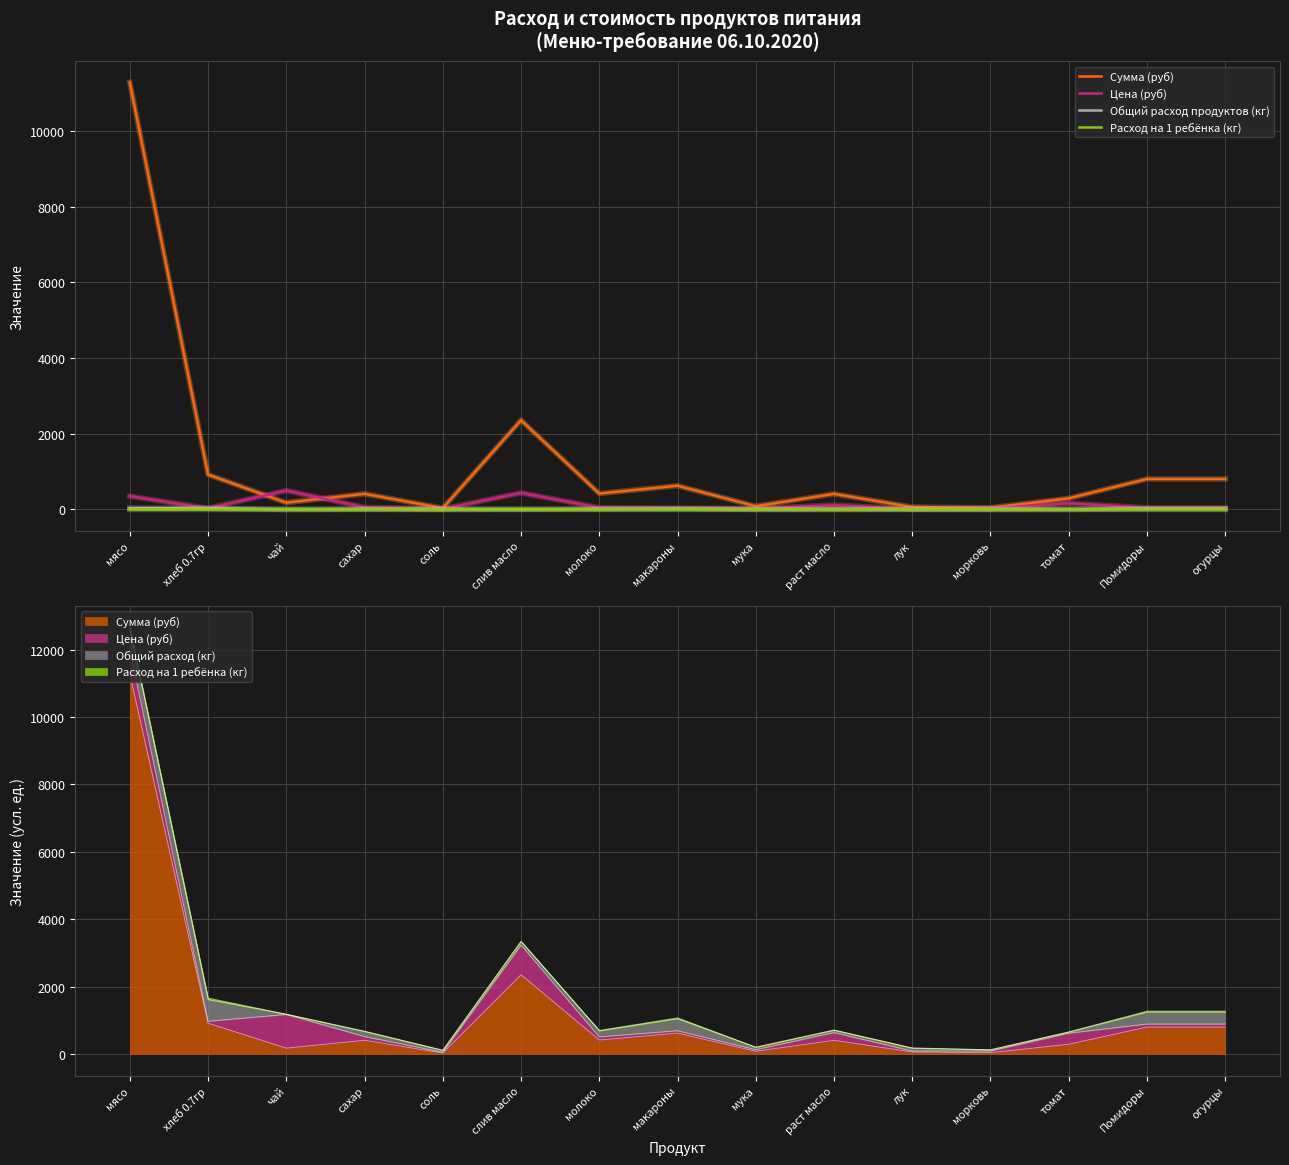

True or false: Расход на 1 ребёнка (кг) has a value of 0.0 at томат.

False